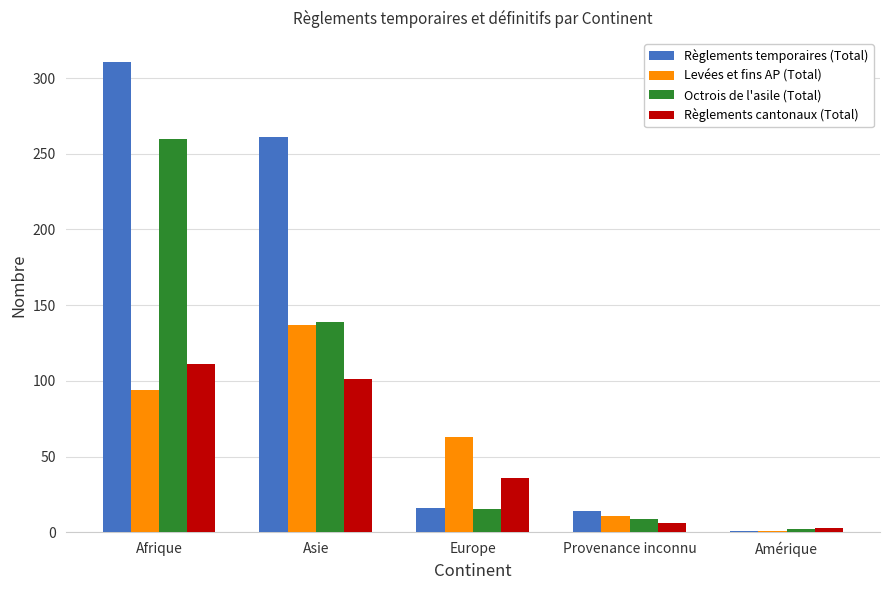

Which series has the widest spread of values?

Règlements temporaires (Total)